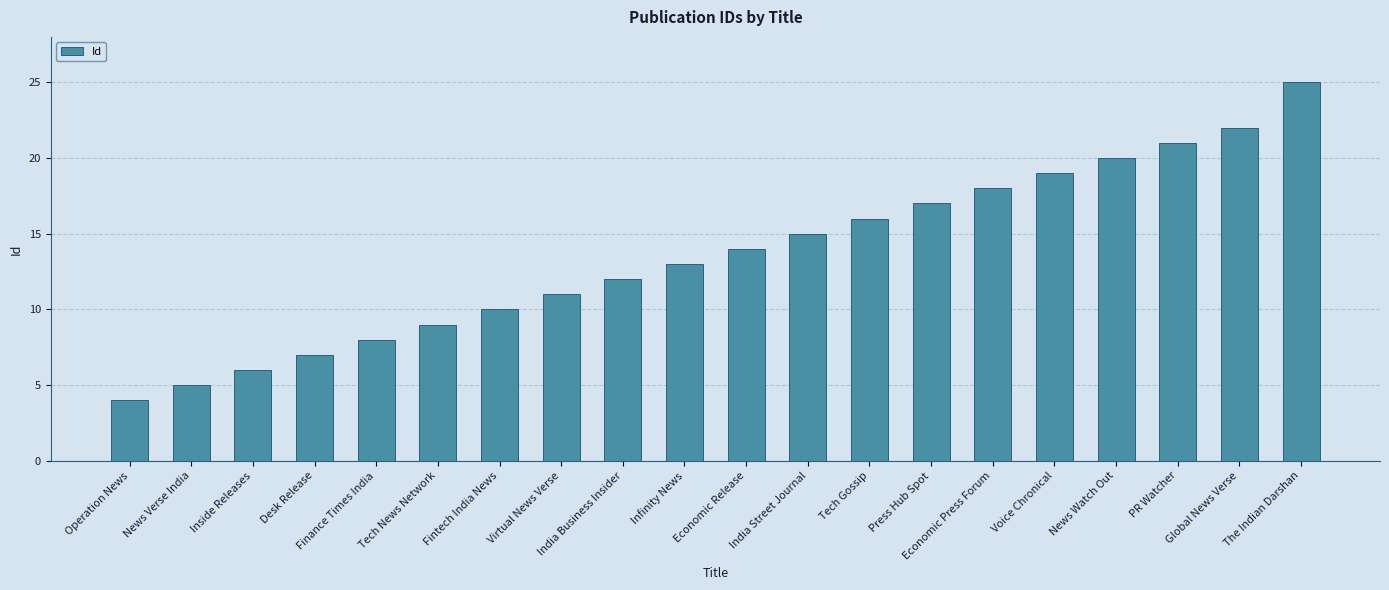

How many bars are there in total?

20